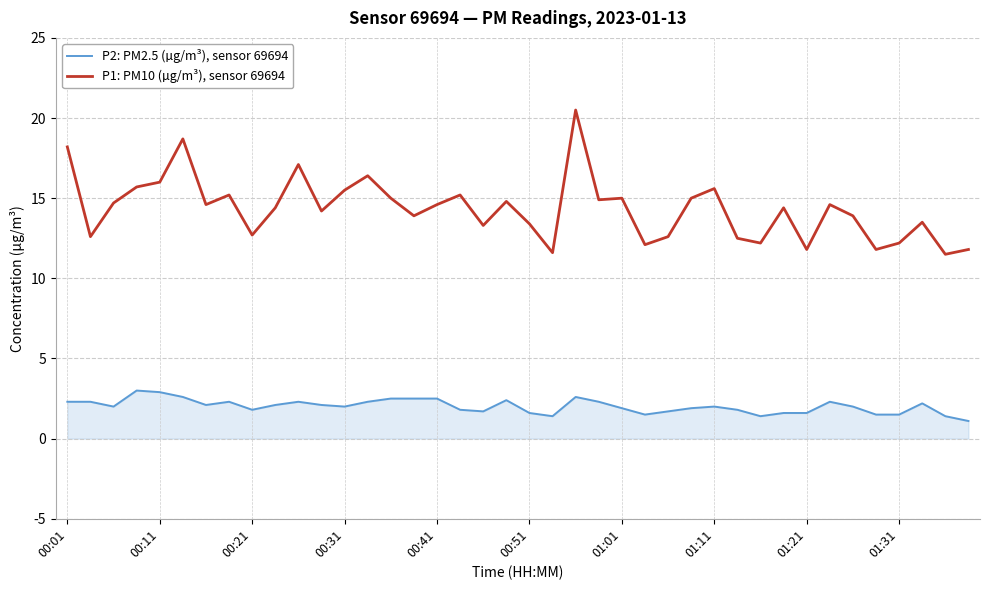

Rank the series by their maximum value, from lowest to highest.

P2: PM2.5 (µg/m³), sensor 69694, P1: PM10 (µg/m³), sensor 69694